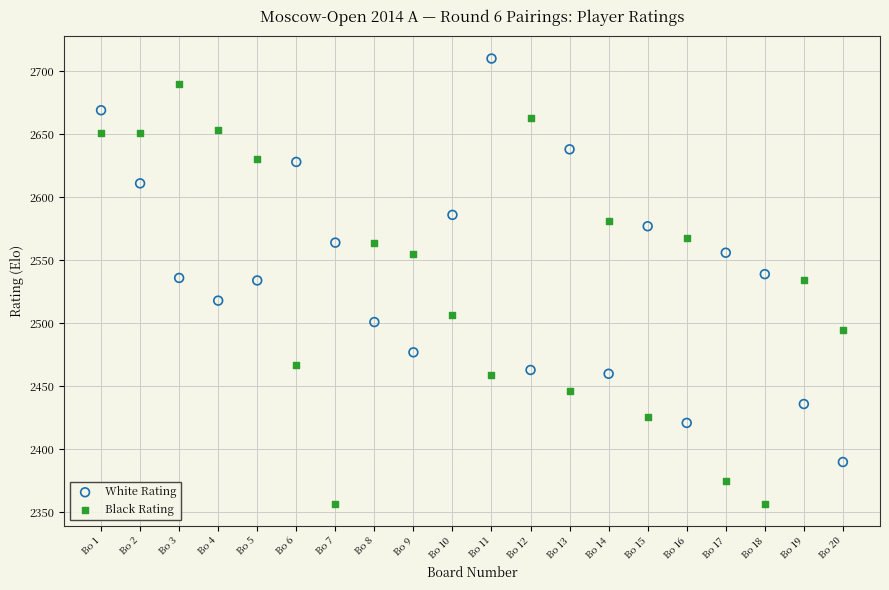

In the Black Rating series, what Y value is closest to 2523?

2534